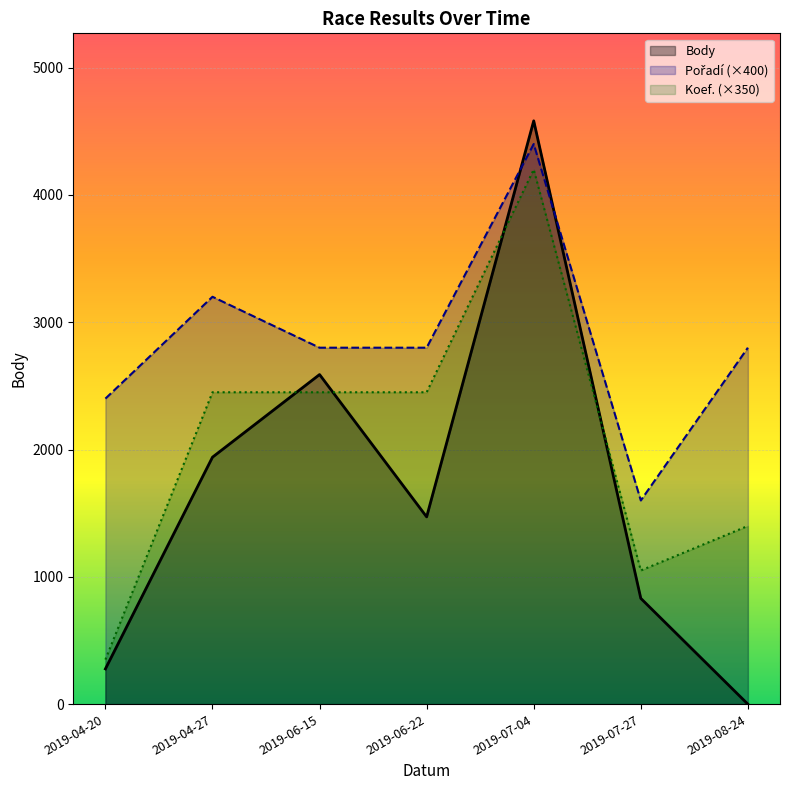

How many lines are shown in the chart?

3